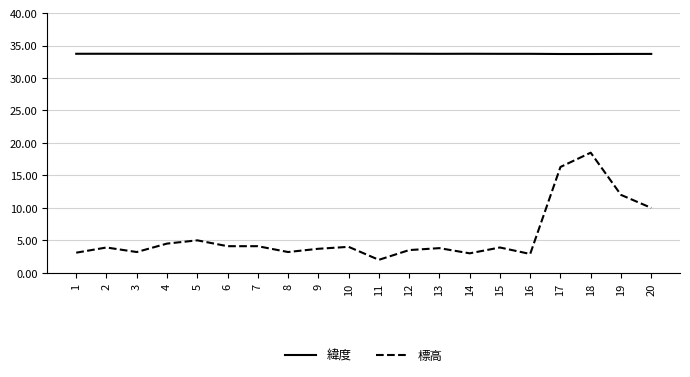

What is the smallest value displayed?

2.0